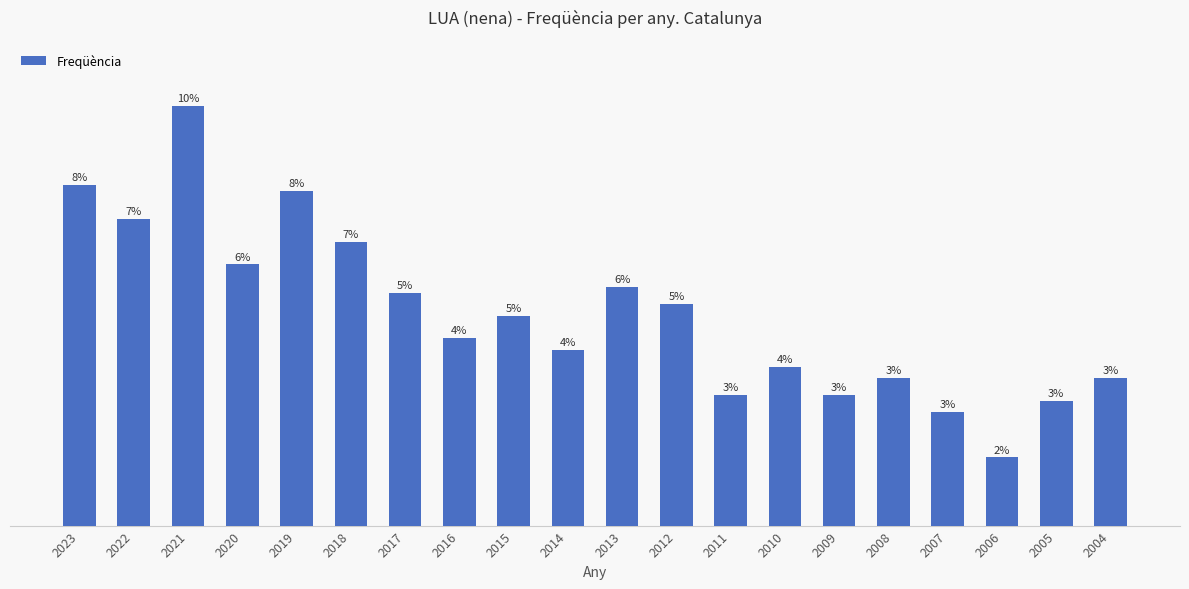

List the labels in order of value, largest first.

2021, 2023, 2019, 2022, 2018, 2020, 2013, 2017, 2012, 2015, 2016, 2014, 2010, 2008, 2004, 2011, 2009, 2005, 2007, 2006